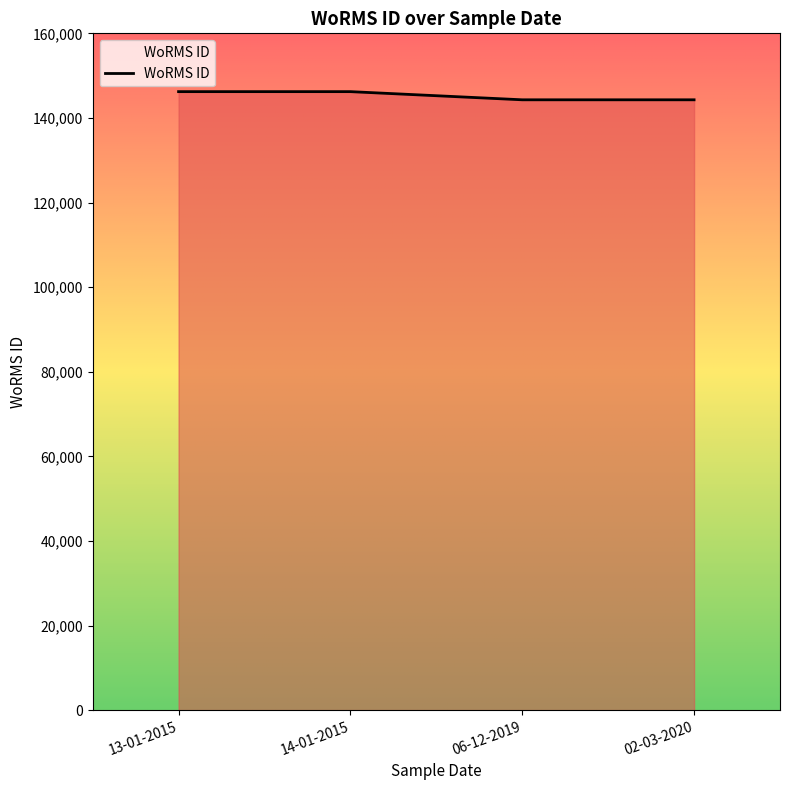

What is the difference between the maximum and second lowest values?

1929